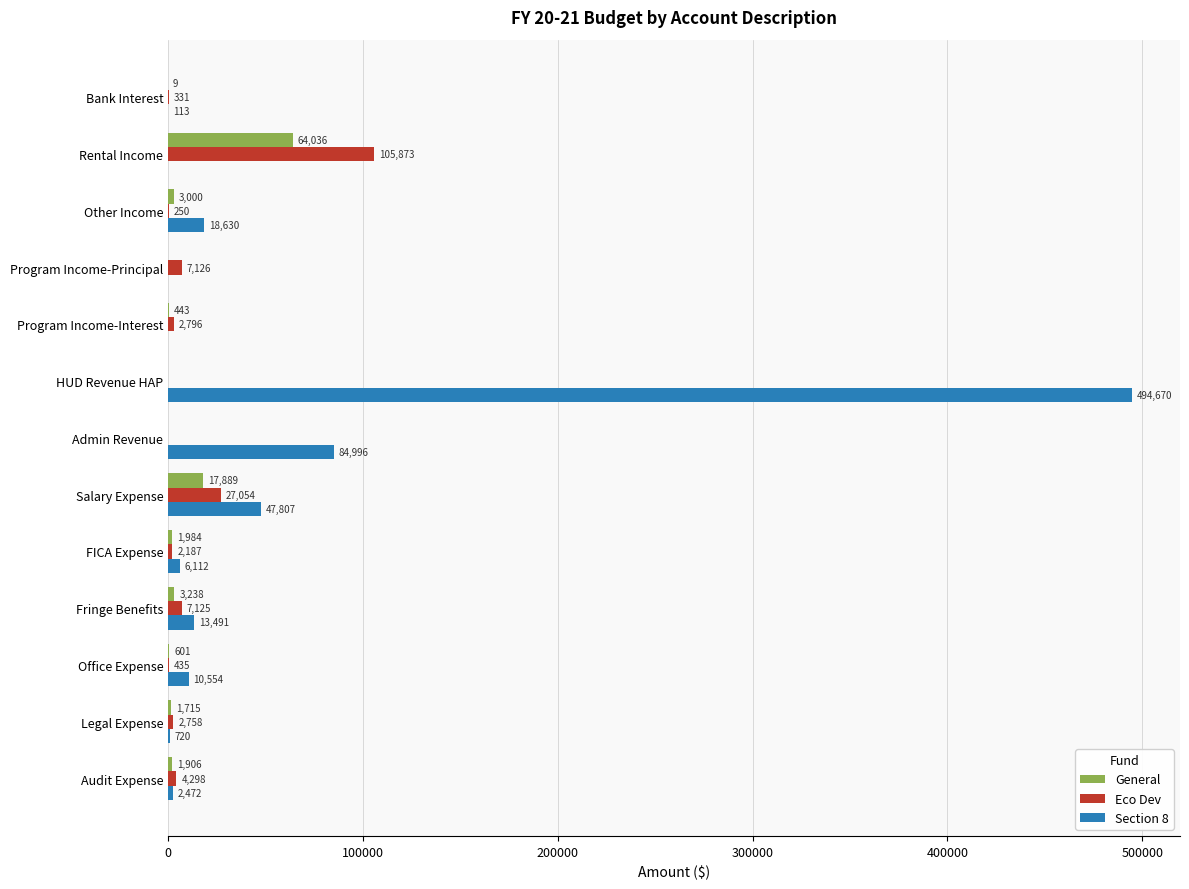

At which category is the sum across all series the highest?

HUD Revenue HAP